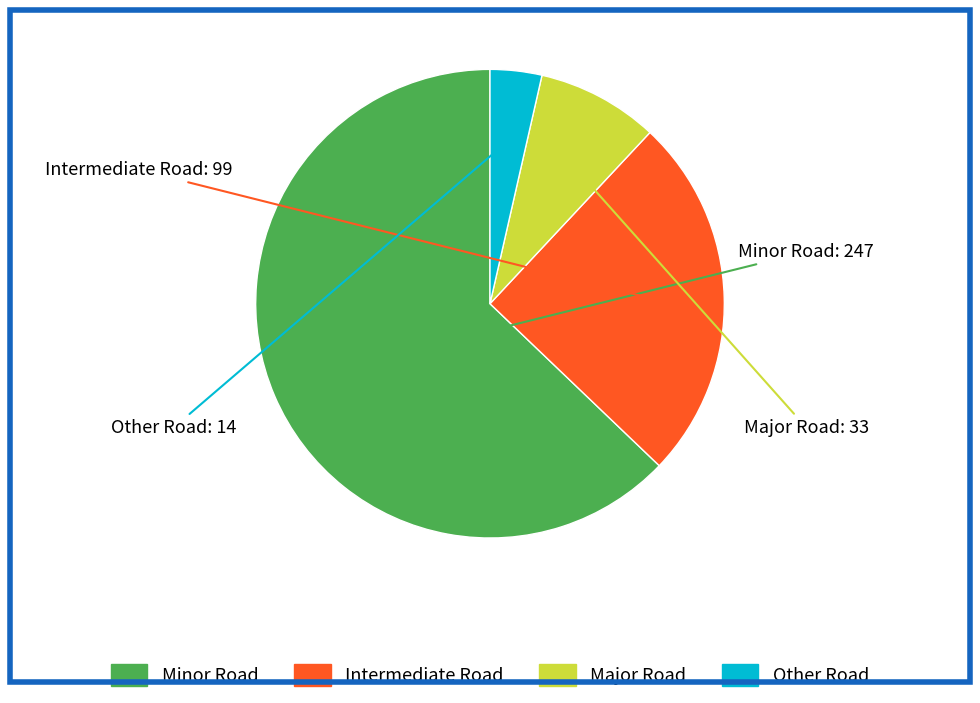

How many segments does this pie chart have?

4